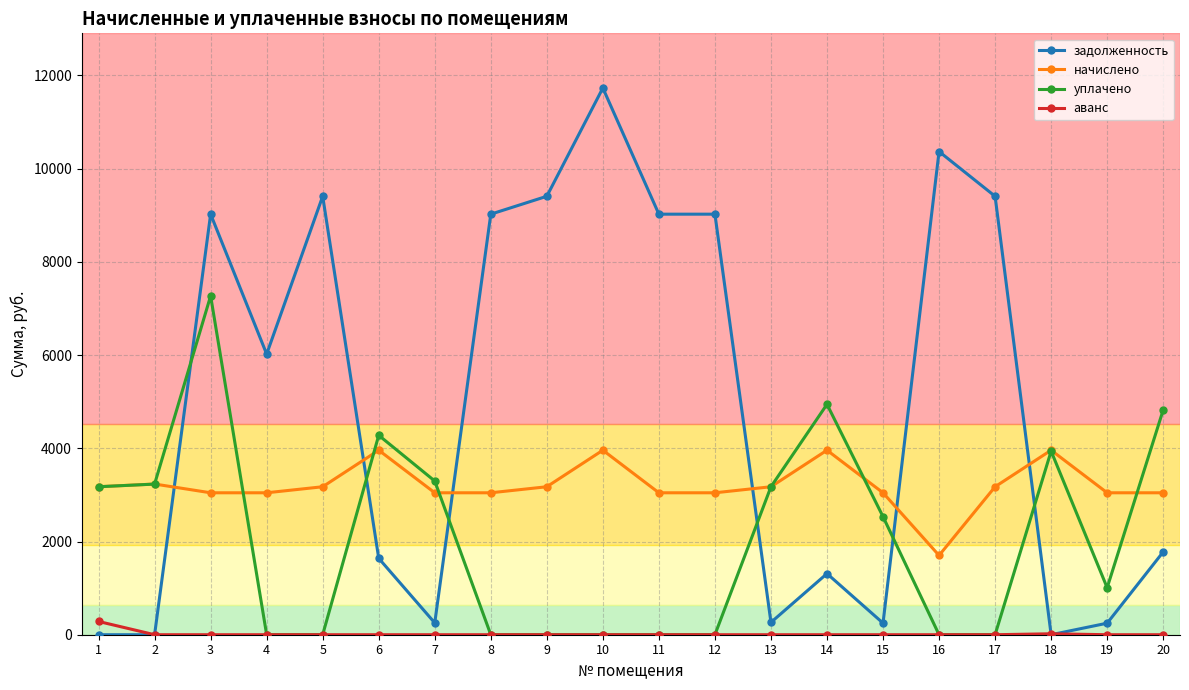

What is the maximum value for начислено?

3959.3